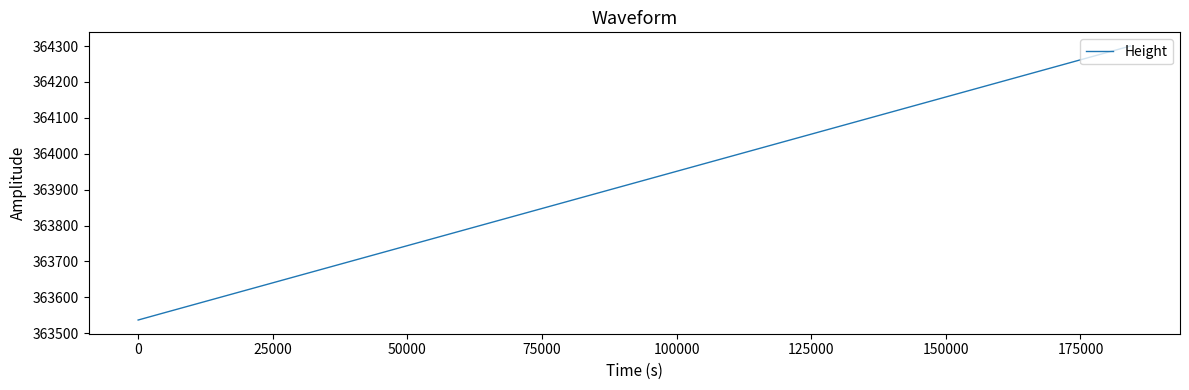

Does the chart display data point markers on the line(s)?

No